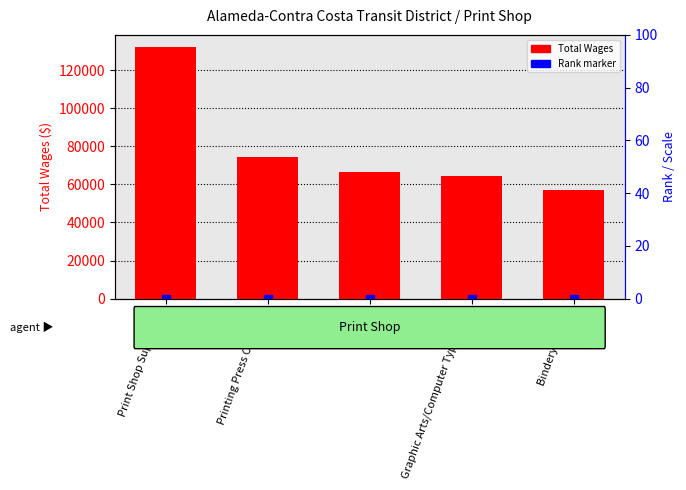

Read the value at Bindery Worker, to the nearest 50.

56900